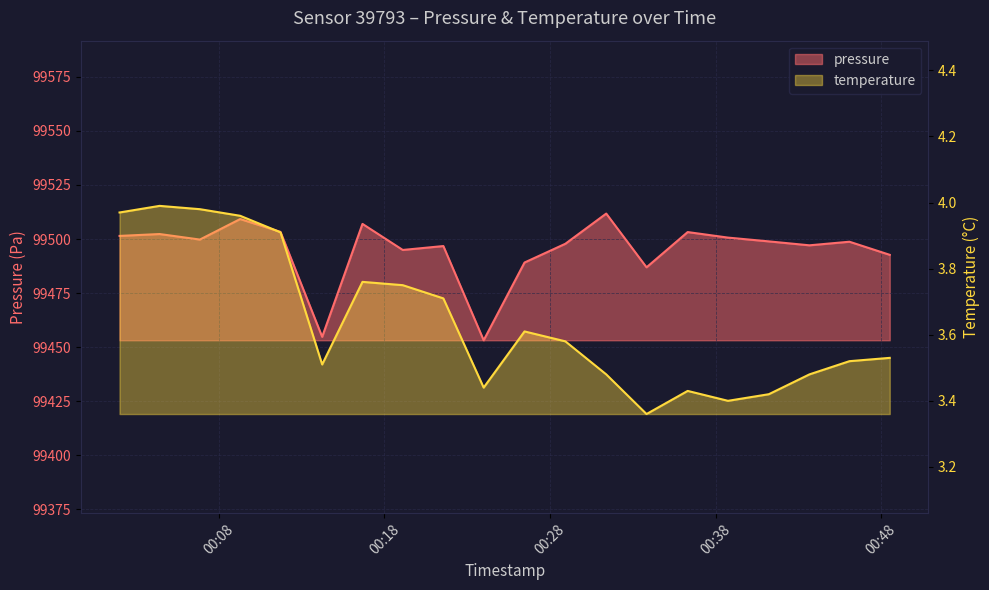

What is the average value of the temperature series?

3.6